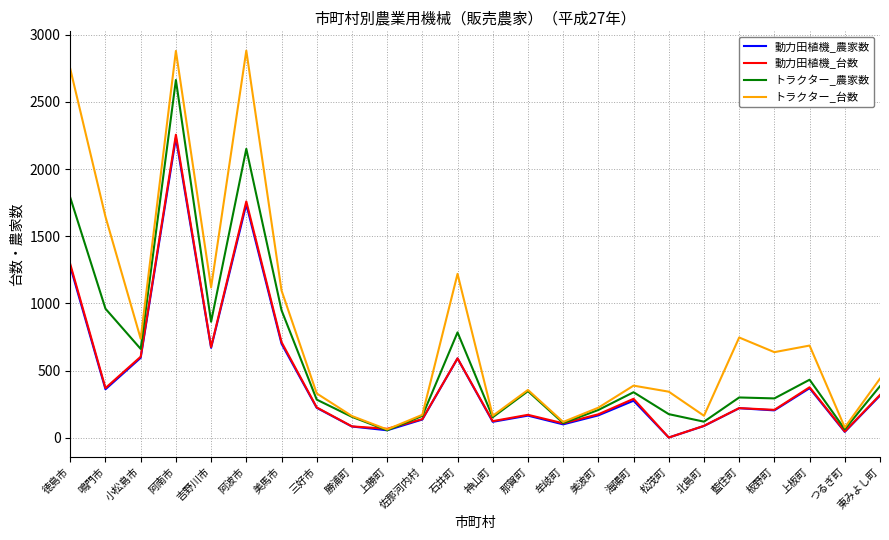

At which category is the sum across all series the highest?

阿南市